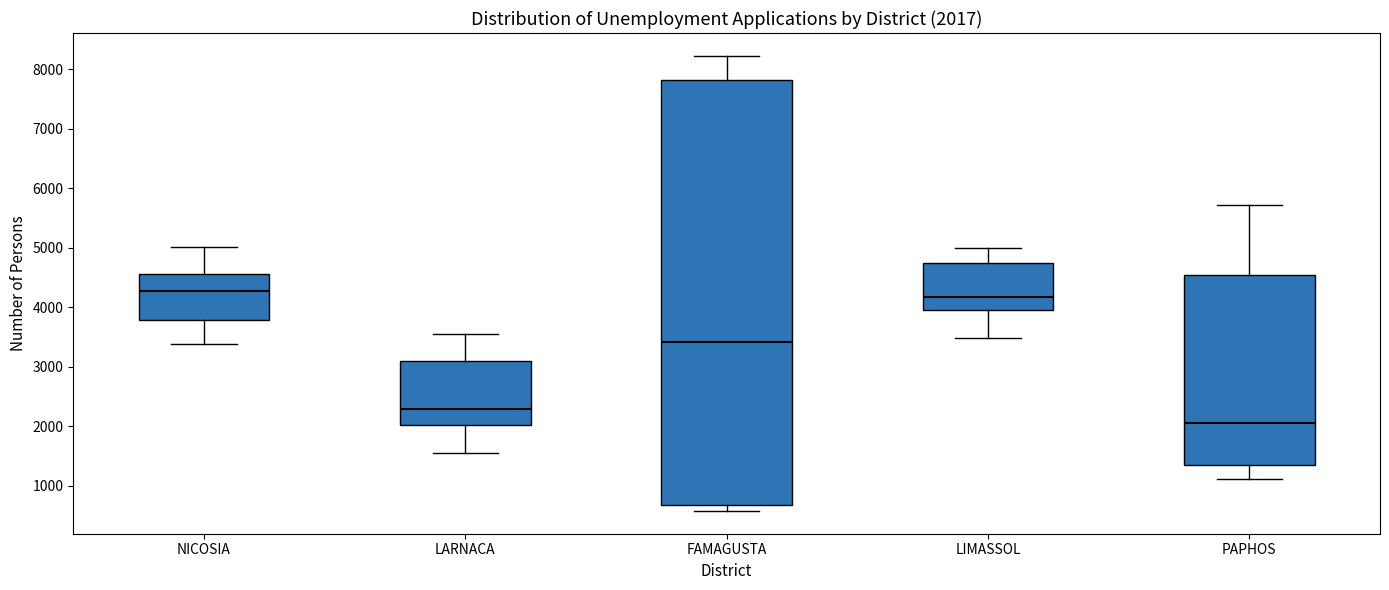

Which box is the tallest, from its lower edge to its upper edge?

FAMAGUSTA